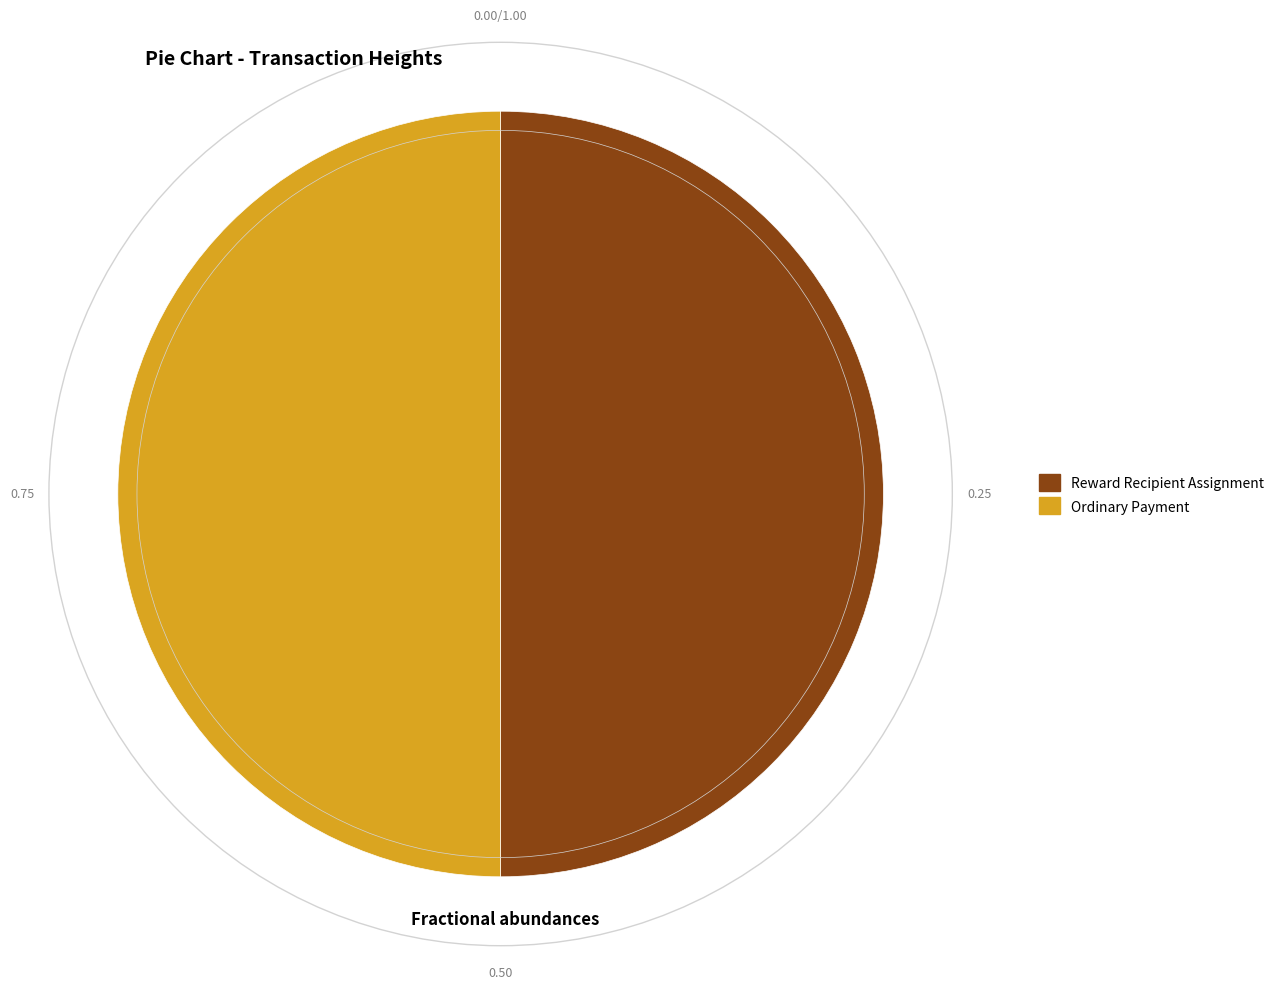

What is the ratio of the value at Ordinary Payment to the value at Reward Recipient Assignment?

1.0